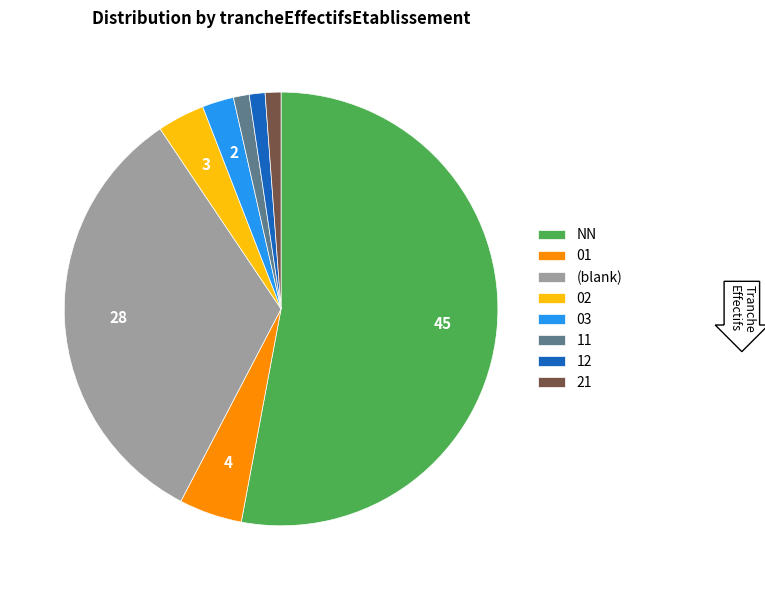

The 21 slice represents 1% of the pie. True or false?

True